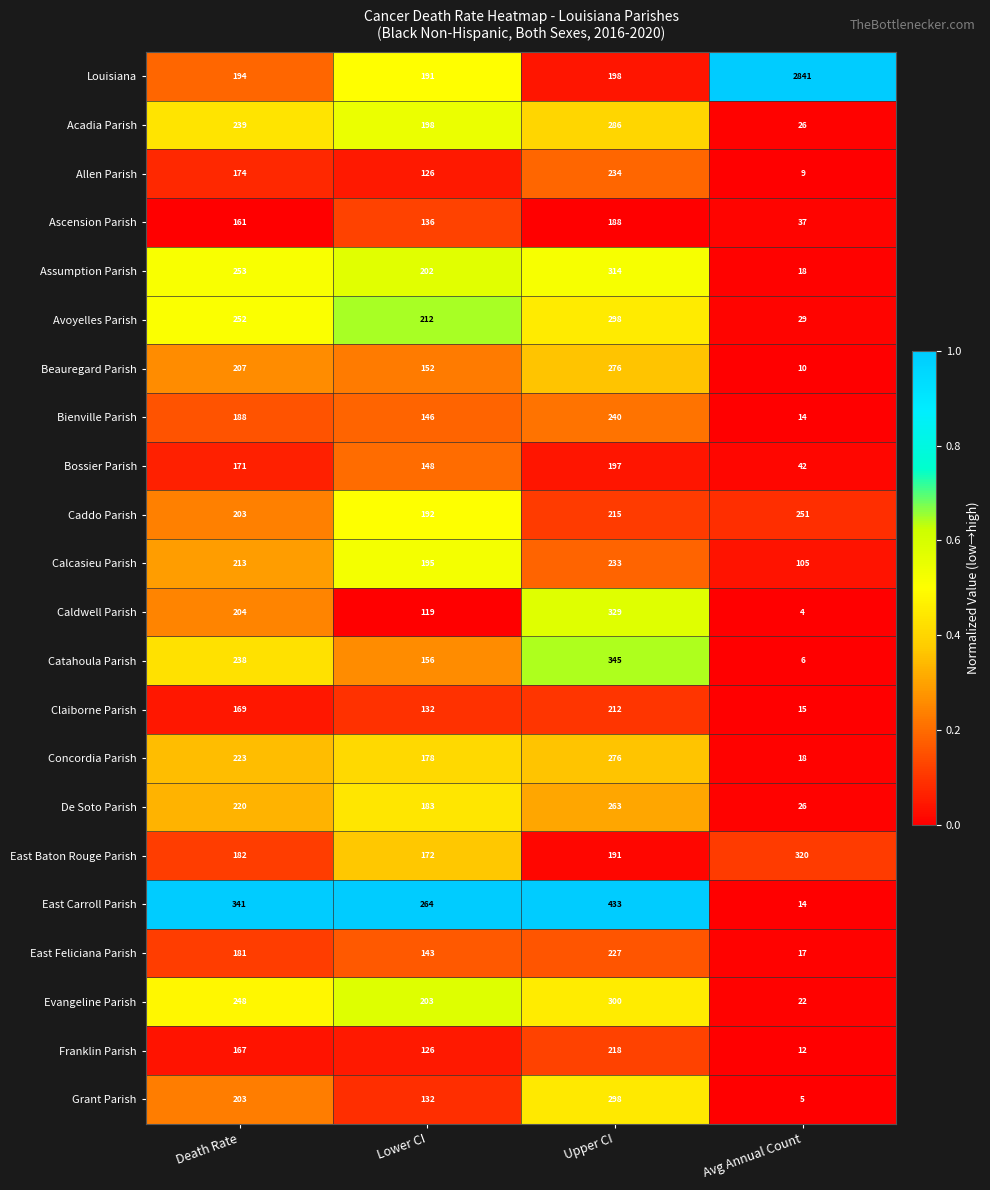

At which label is Acadia Parish closest to 156?

Lower CI